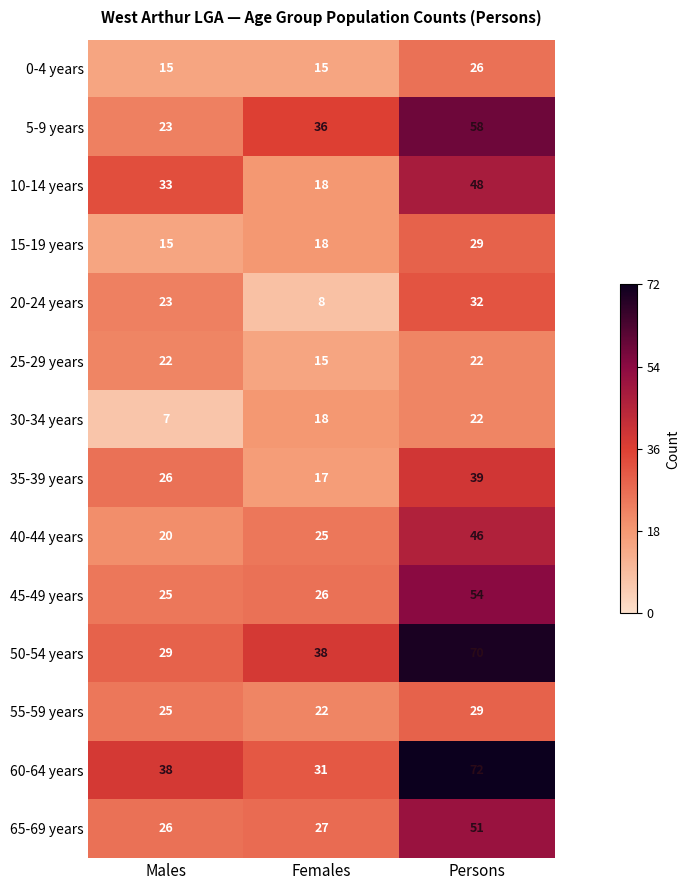

How many 50-54 years values are between 29 and 70?

3